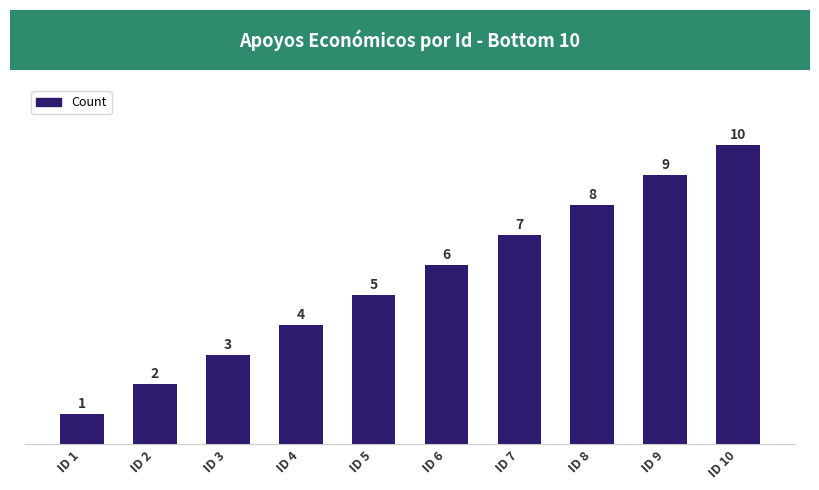

What is the greatest value displayed?

10